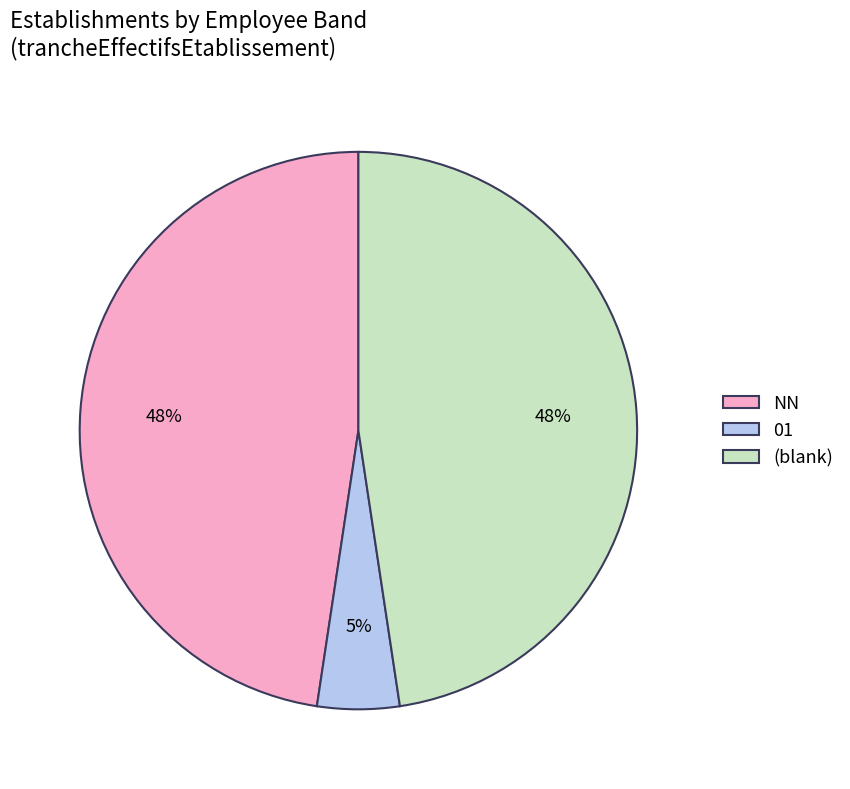

What is the ratio of the value at NN to the value at (blank)?

1.0